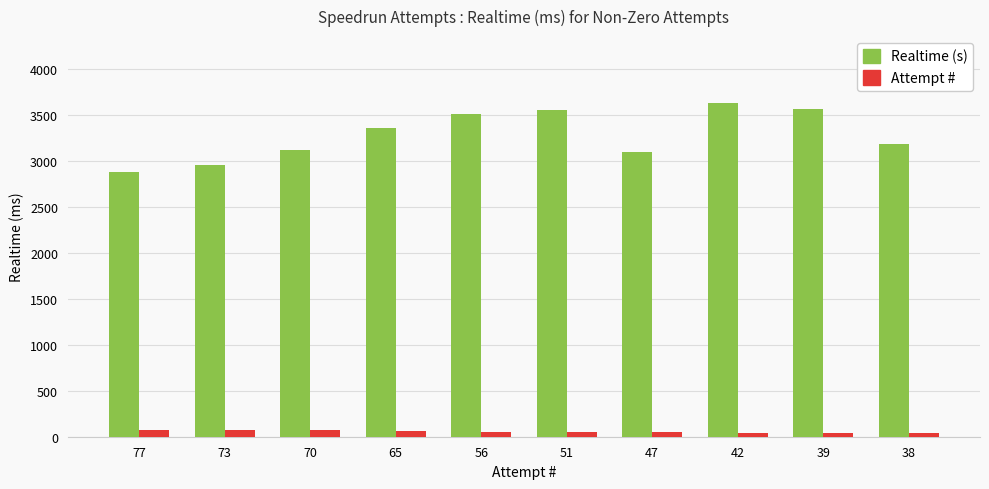

At which label does Realtime (s) reach its peak?

42